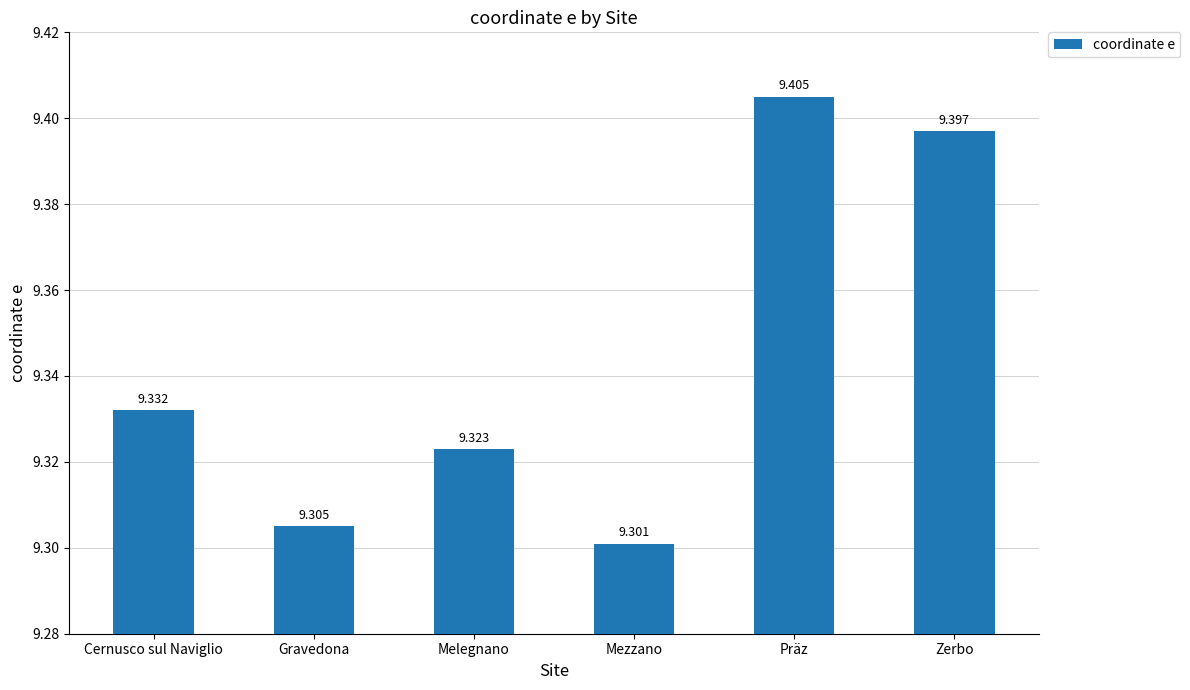

What is the label of the 4th bar from the left?

Mezzano